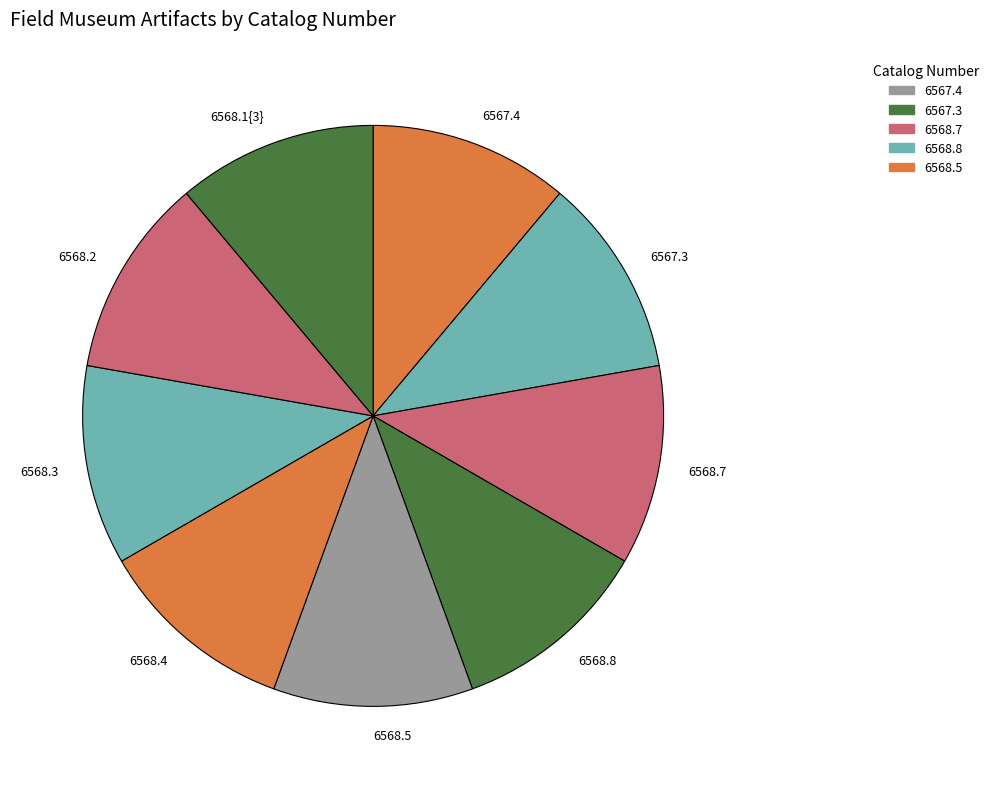

Is it true that 6567.4 is 11% of the pie?

True